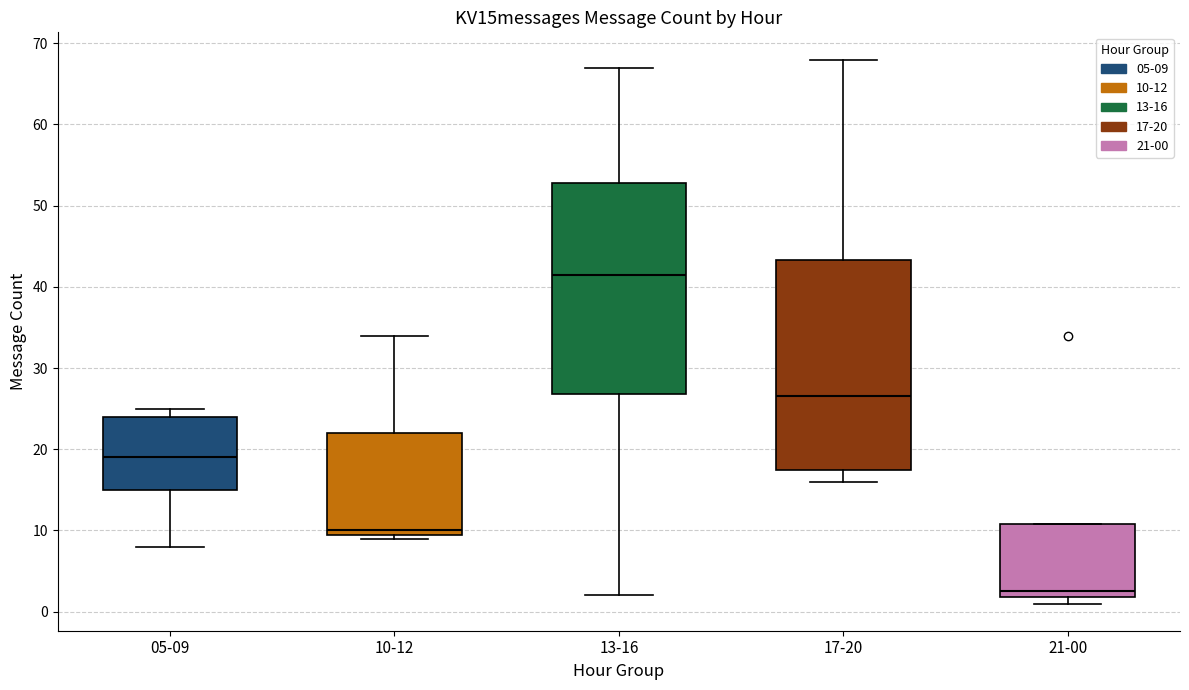

Reading left to right, transcribe this box plot: for each box, give where its median line is, the range the box spans, and where its two whiskers end, as read against the y-axis. The values are not printed on the chart, so give them approximately, as read against the axis.

05-09: median 19, box 15 to 24, whiskers 8 to 25
10-12: median 10 (just above the box's lower edge), box 10 to 22, whiskers 9 to 34
13-16: median 42, box 27 to 53, whiskers 2 to 67
17-20: median 27, box 18 to 43, whiskers 16 to 68
21-00: median 3, box 2 to 11, whiskers 1 to 11